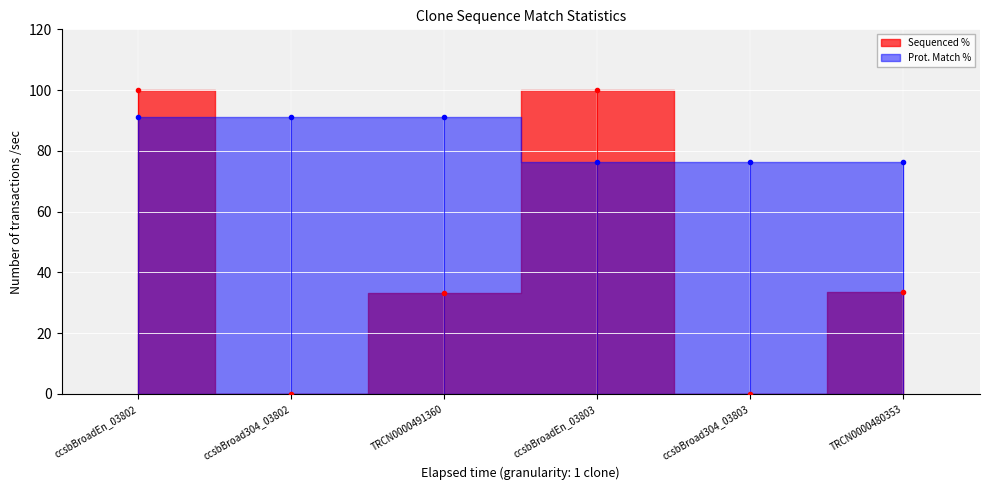

What is the difference between the maximum and minimum values in the Sequenced % series?

100.0